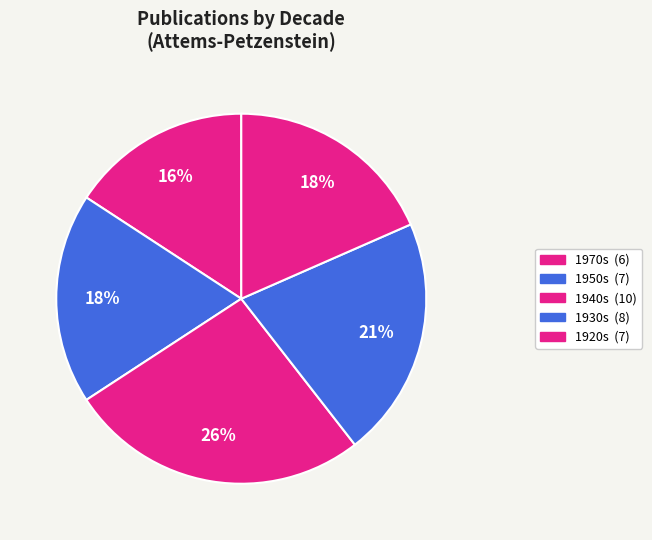

How many segments does this pie chart have?

5